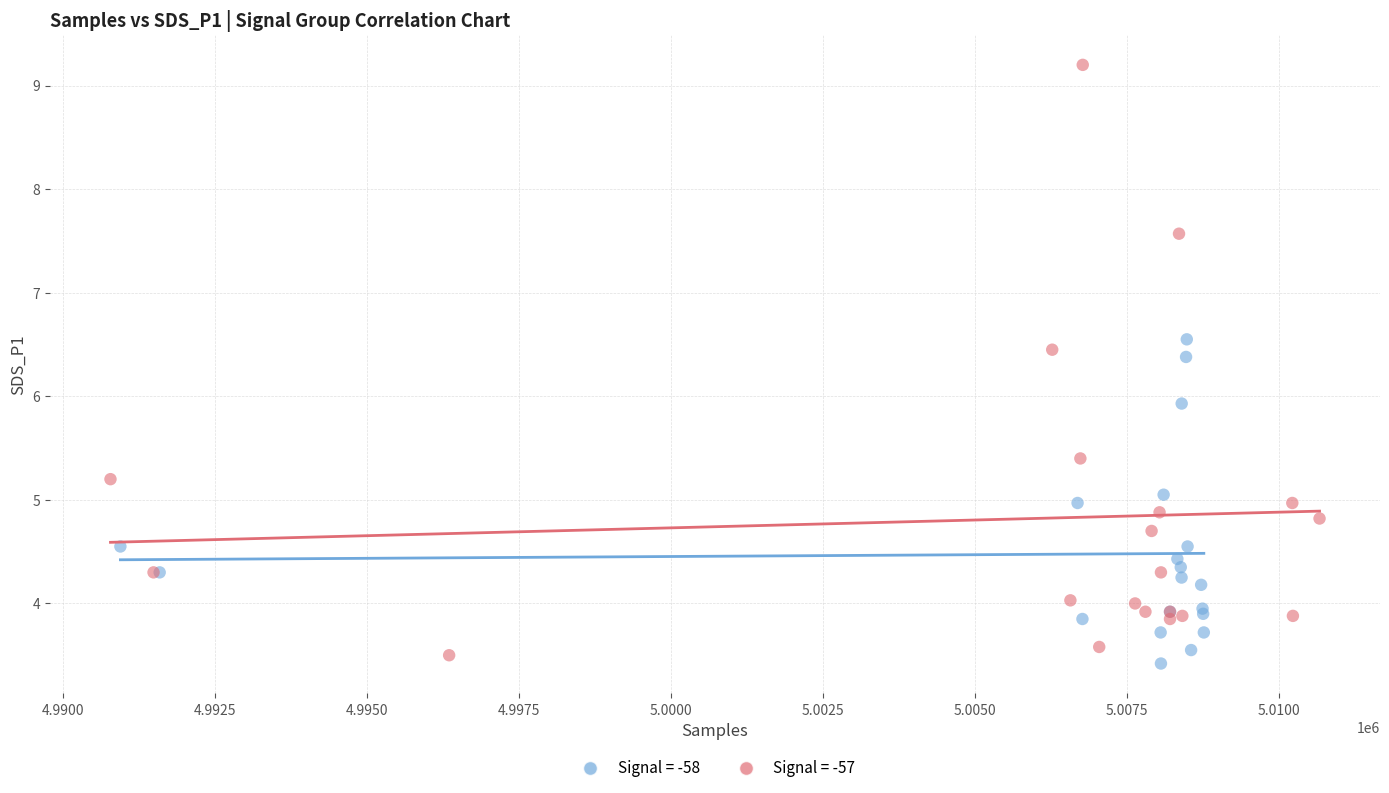

Which series contains the highest Y value?

Signal = -57